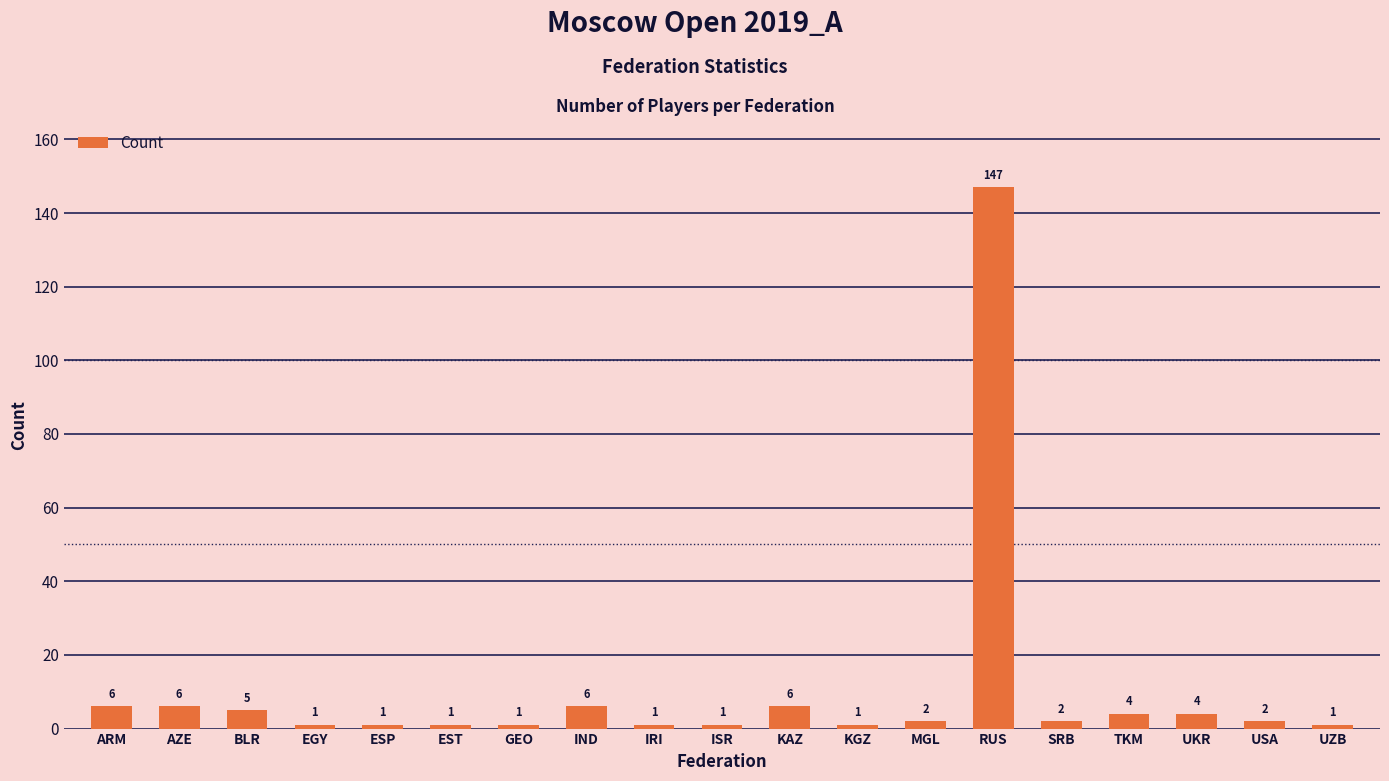

Where does the data first go above 2?

ARM